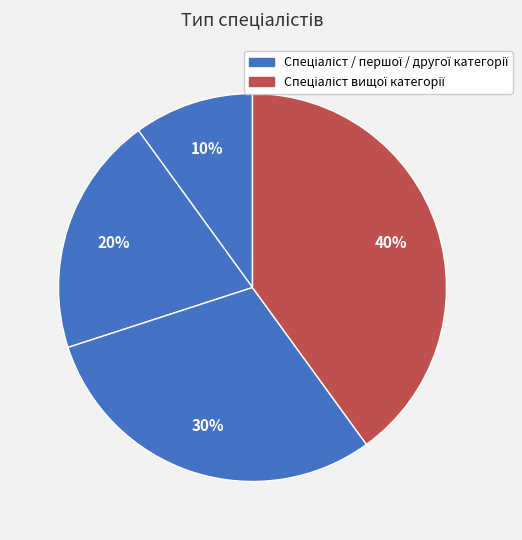

What is the smallest slice in the pie chart?

Спеціаліст